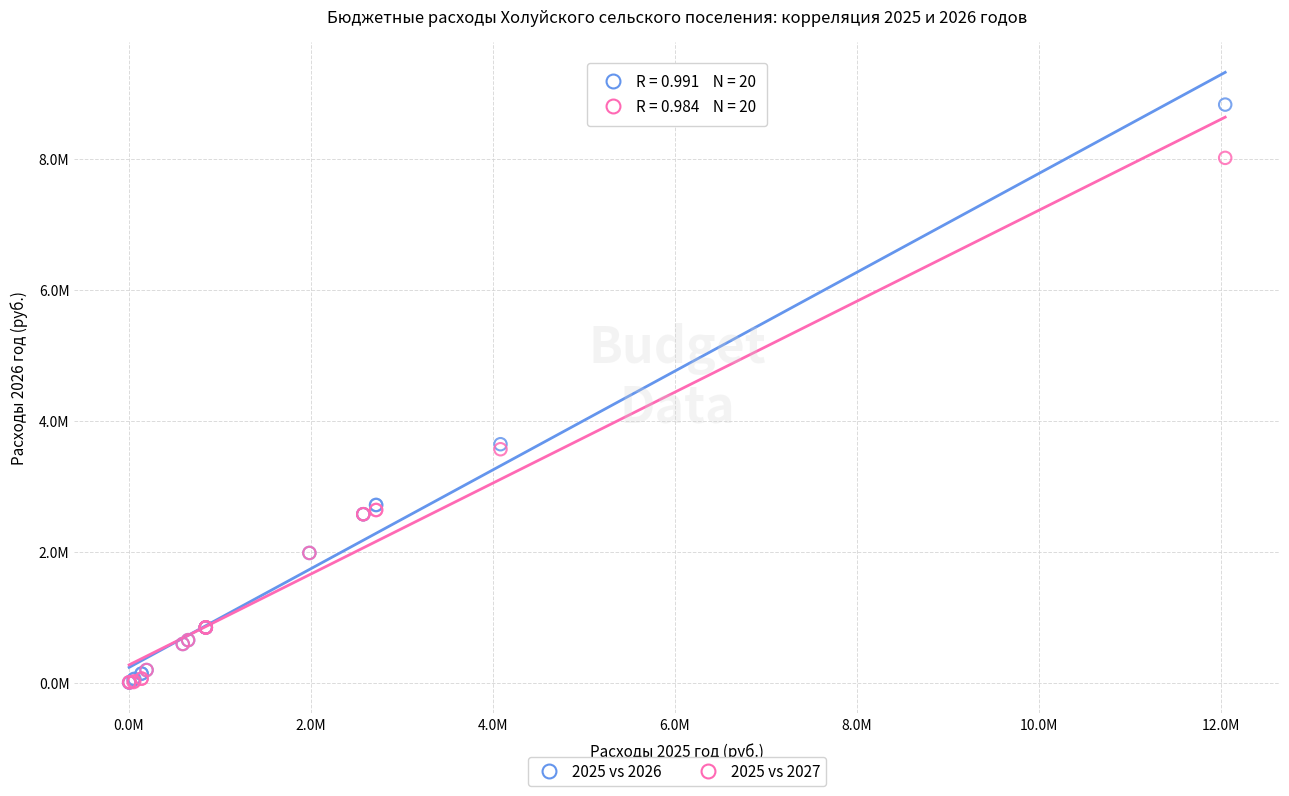

What are all the series names shown in the legend?

2025 vs 2026, 2025 vs 2027